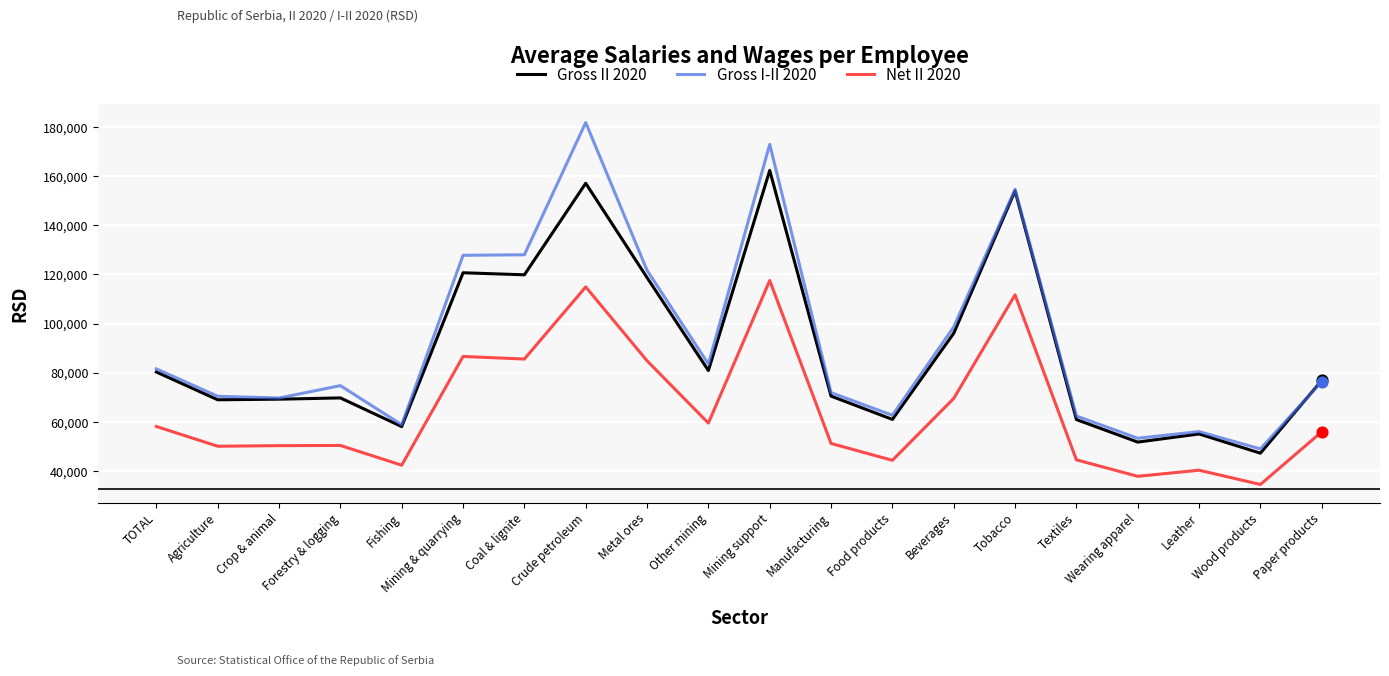

What is the total value across all series at Crude petroleum?

453760